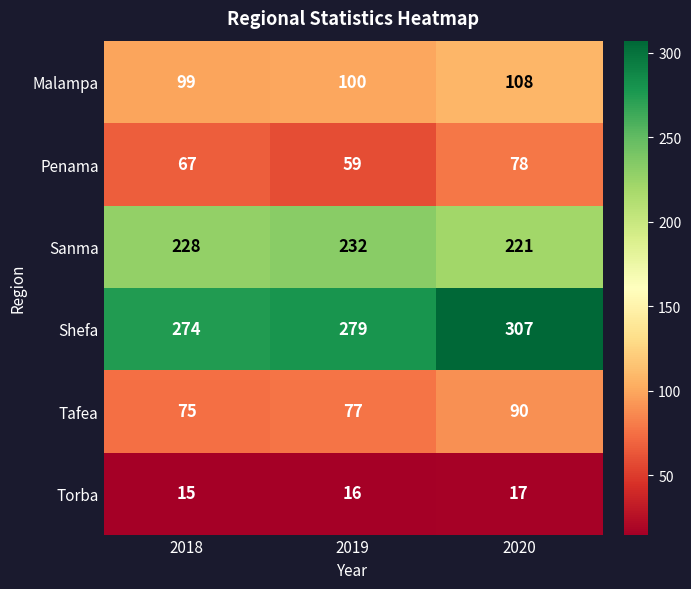

Read the Tafea value at 2019.

77